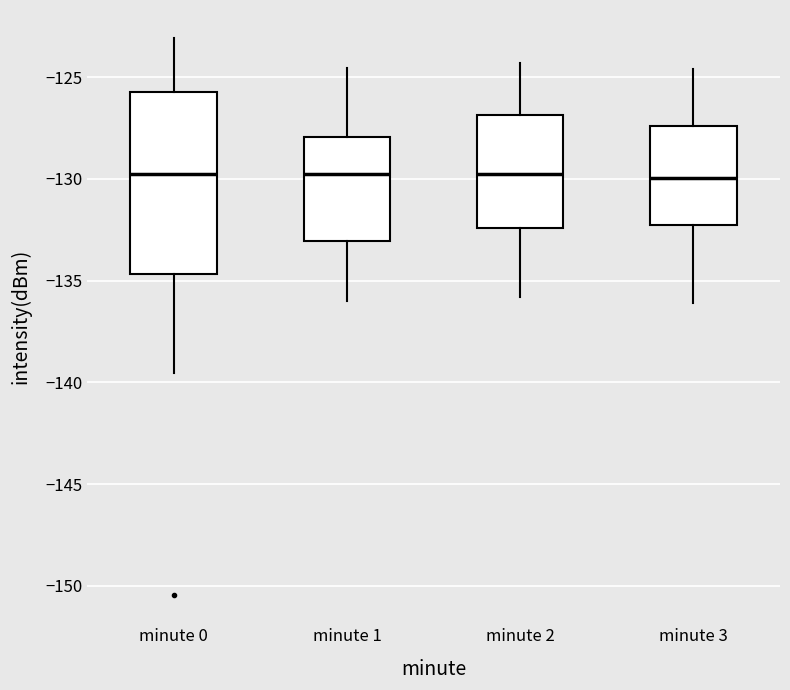

Reading left to right, transcribe this box plot: for each box, give where its median line is, the range the box spans, and where its two whiskers end, as read against the y-axis. The values are not printed on the chart, so give them approximately, as read against the axis.

minute 0: median -130.0, box -134.5 to -125.5, whiskers -139.5 to -123.0
minute 1: median -129.5, box -133.0 to -128.0, whiskers -136.0 to -124.5
minute 2: median -129.5, box -132.5 to -127.0, whiskers -136.0 to -124.5
minute 3: median -130.0, box -132.0 to -127.5, whiskers -136.0 to -124.5